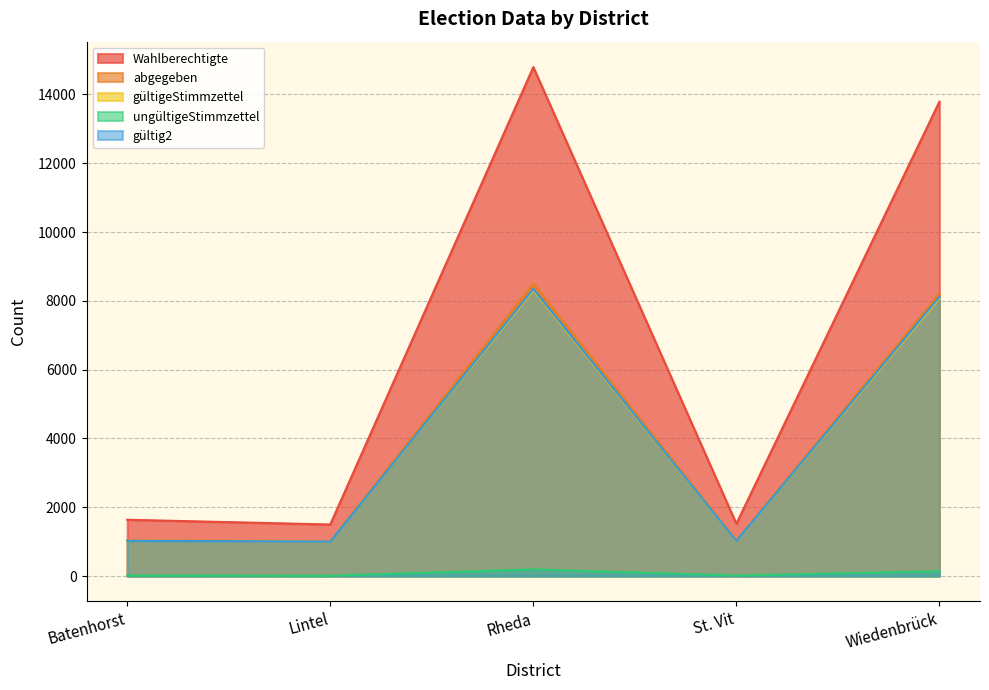

What are all the series names shown in the legend?

Wahlberechtigte, abgegeben, gültigeStimmzettel, ungültigeStimmzettel, gültig2